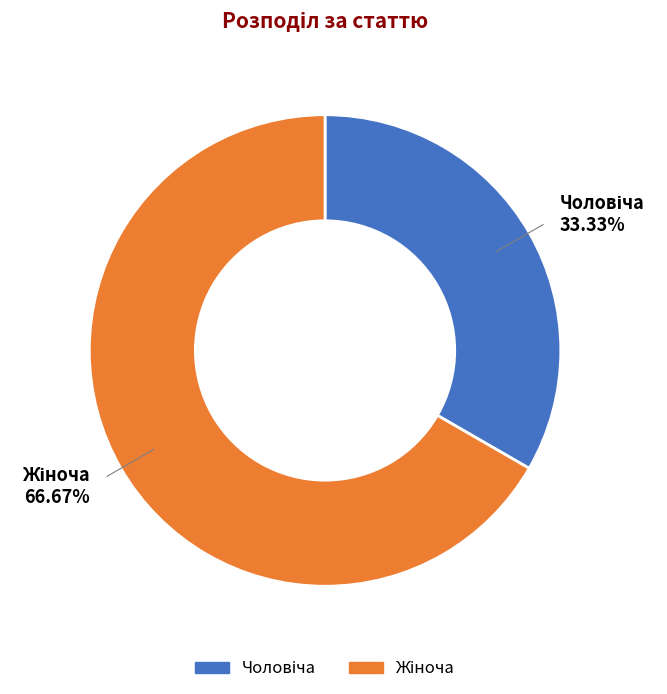

To the nearest percent, what is the difference between the largest and smallest slice percentages?

33%